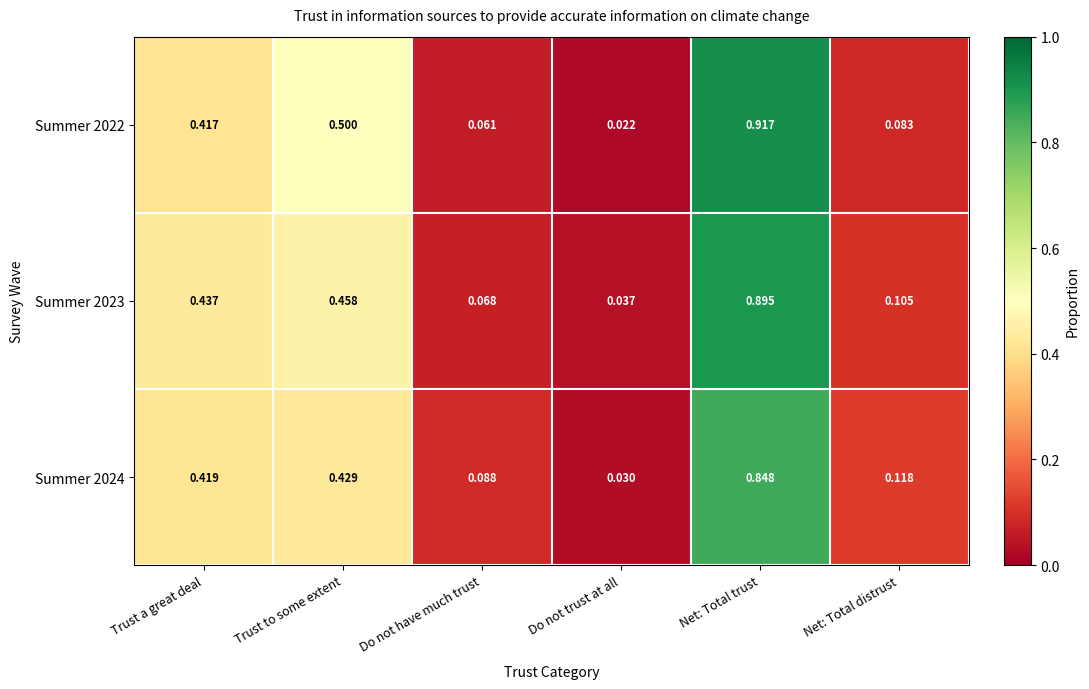

Rank the categories by Summer 2023 value from highest to lowest.

Net: Total trust, Trust to some extent, Trust a great deal, Net: Total distrust, Do not have much trust, Do not trust at all